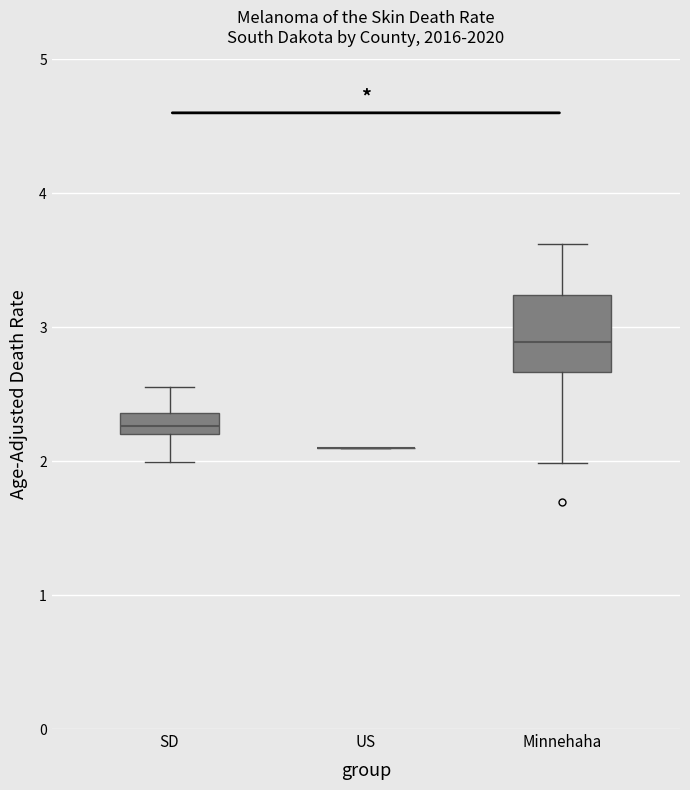

Where does the median line of the box for SD sit on the y-axis? The values are not printed on the chart, so give them approximately, as read against the axis.

2.3